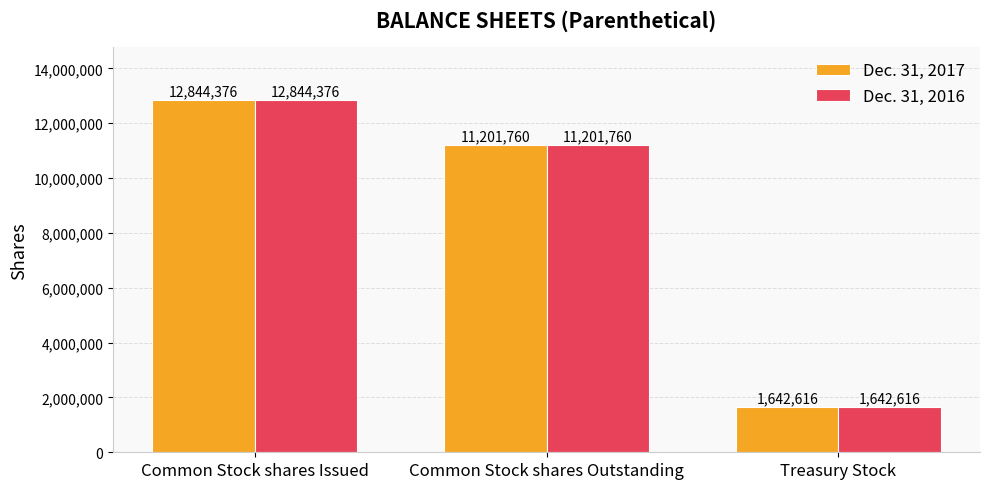

What are all the series names shown in the legend?

Dec. 31, 2017, Dec. 31, 2016